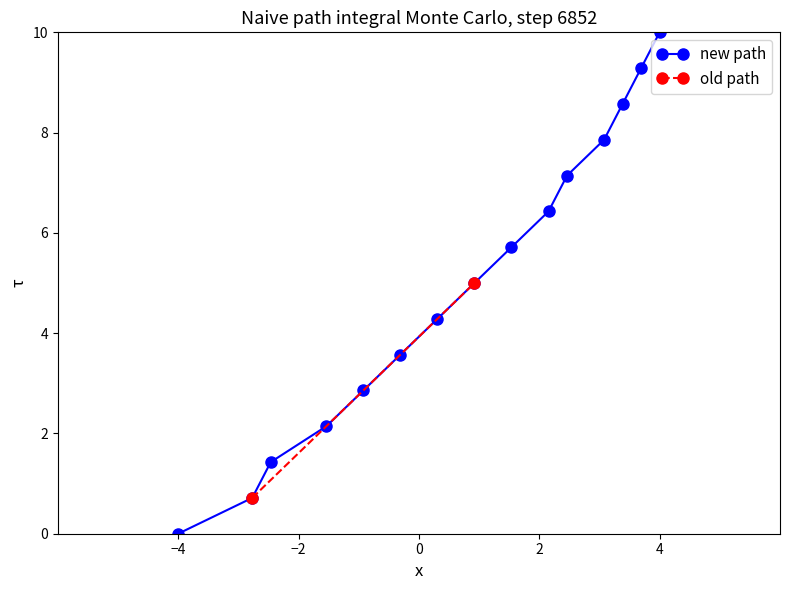

At which label does new path reach its minimum?

−4